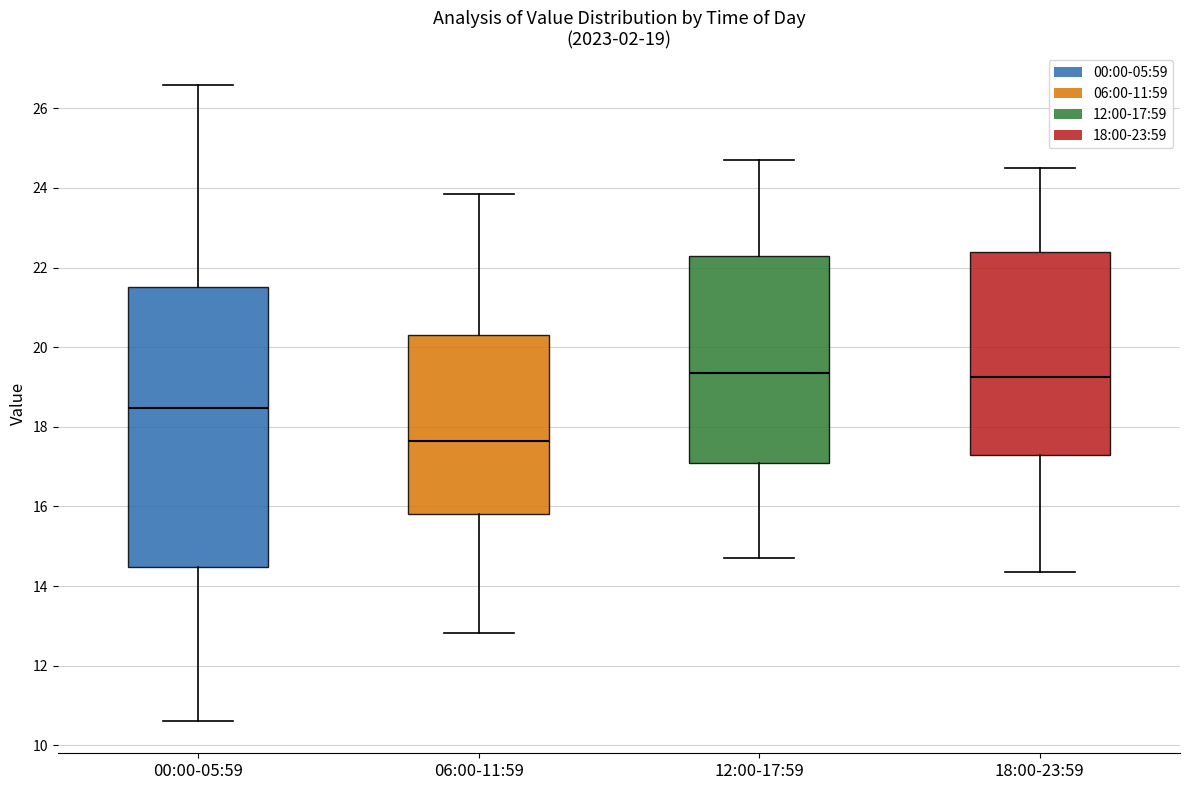

Comparing the boxes themselves (not the whiskers), which one is the tallest?

00:00-05:59